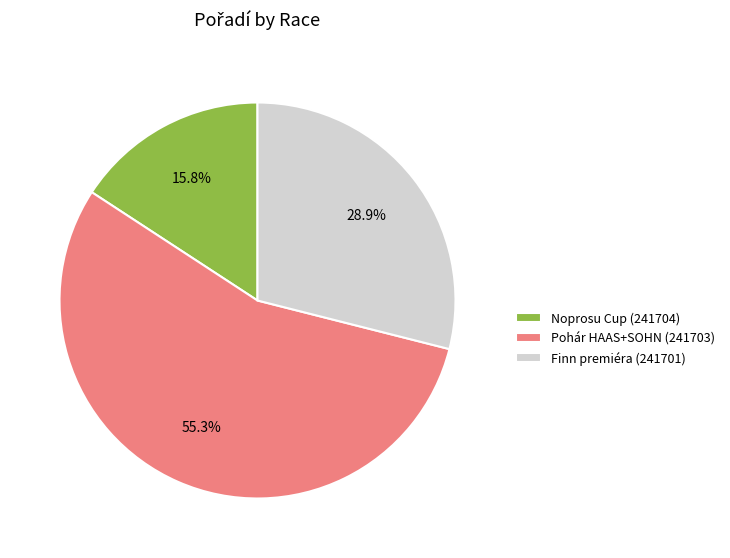

Is it true that Pohár HAAS+SOHN (241703) is 55% of the pie?

True